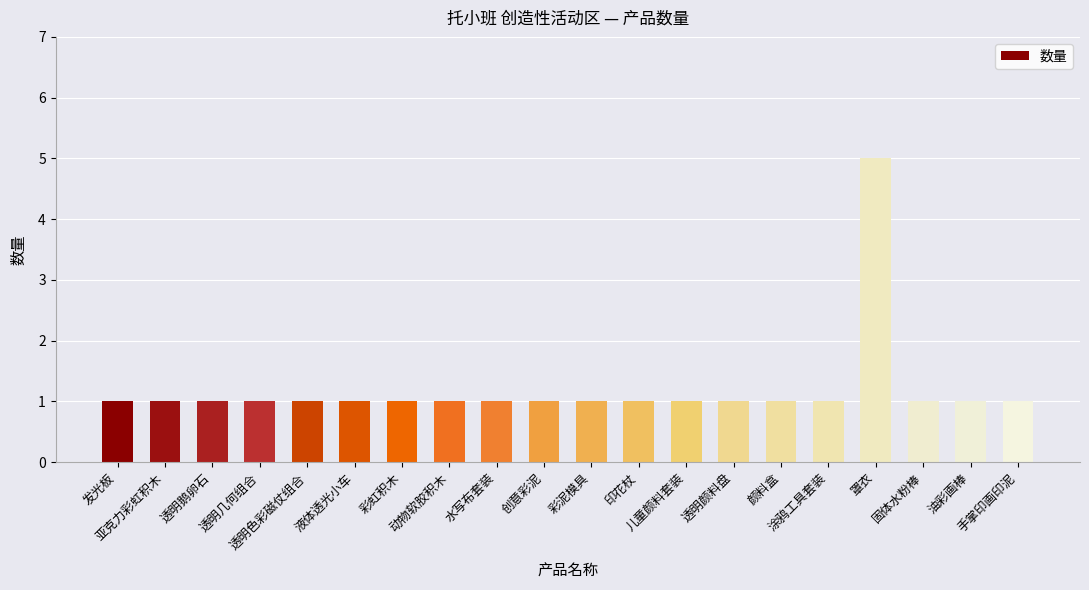

What is the difference between the maximum and second lowest values?

4